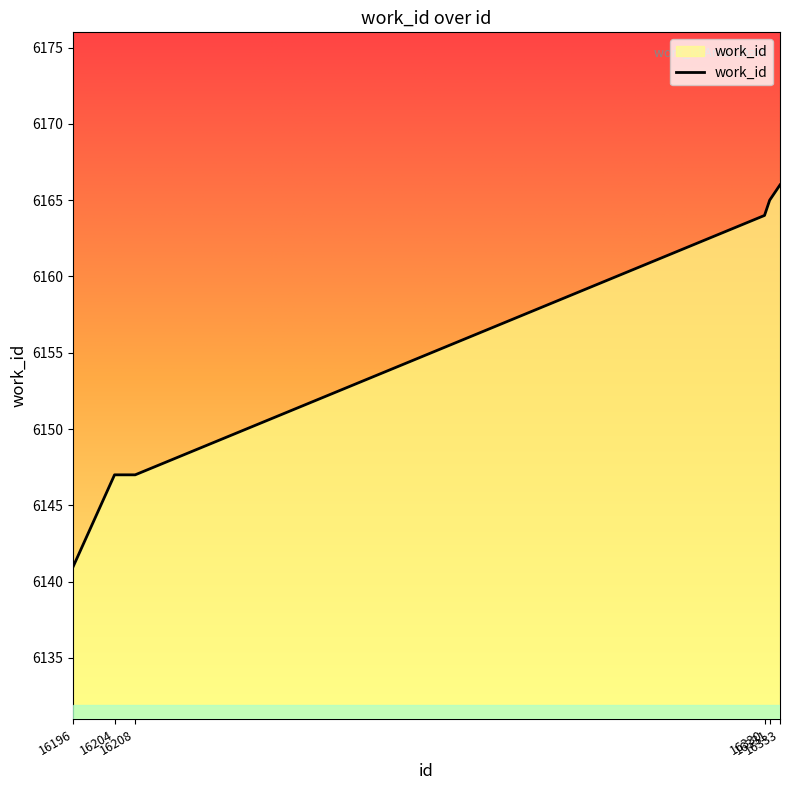

What is the average value?

6155